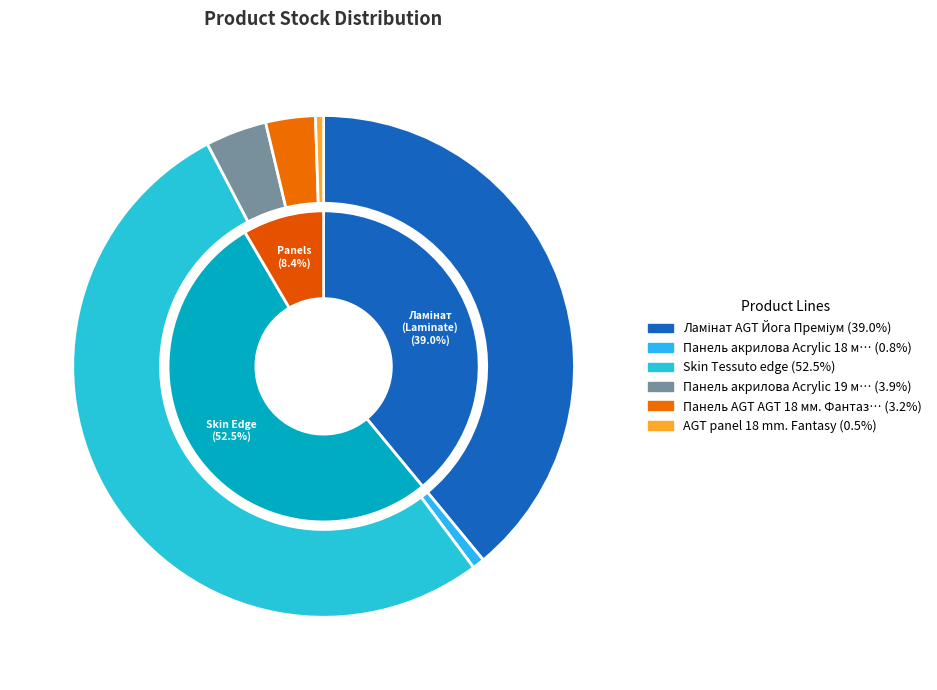

To the nearest percent, what portion does Ламінат AGT Йога Преміум represent?

39%